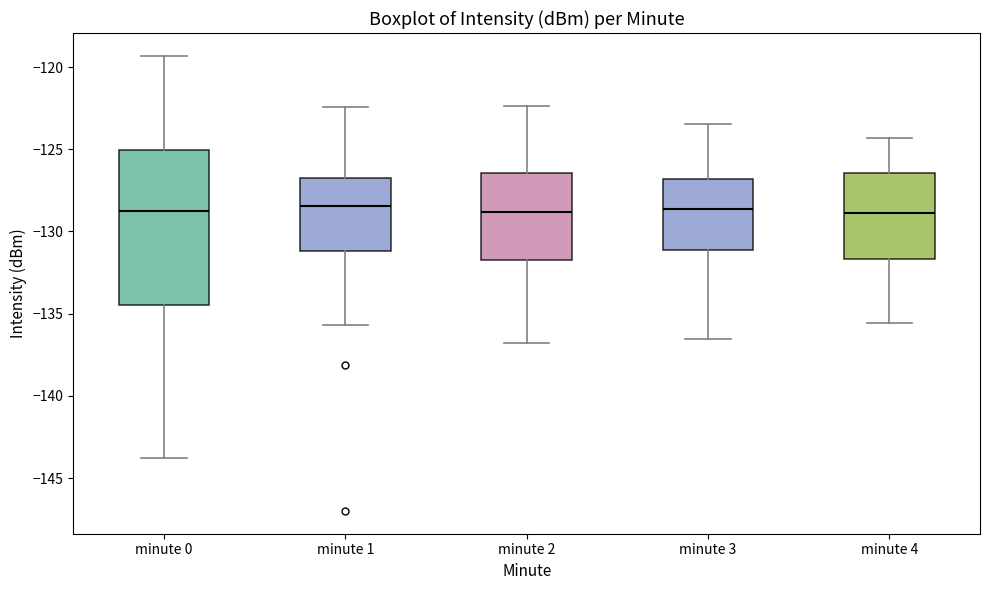

Reading left to right, transcribe this box plot: for each box, give where its median line is, the range the box spans, and where its two whiskers end, as read against the y-axis. The values are not printed on the chart, so give them approximately, as read against the axis.

minute 0: median -129.0, box -134.5 to -125.0, whiskers -144.0 to -119.5
minute 1: median -128.5, box -131.0 to -127.0, whiskers -135.5 to -122.5
minute 2: median -129.0, box -131.5 to -126.5, whiskers -137.0 to -122.5
minute 3: median -128.5, box -131.0 to -127.0, whiskers -136.5 to -123.5
minute 4: median -129.0, box -131.5 to -126.5, whiskers -135.5 to -124.5